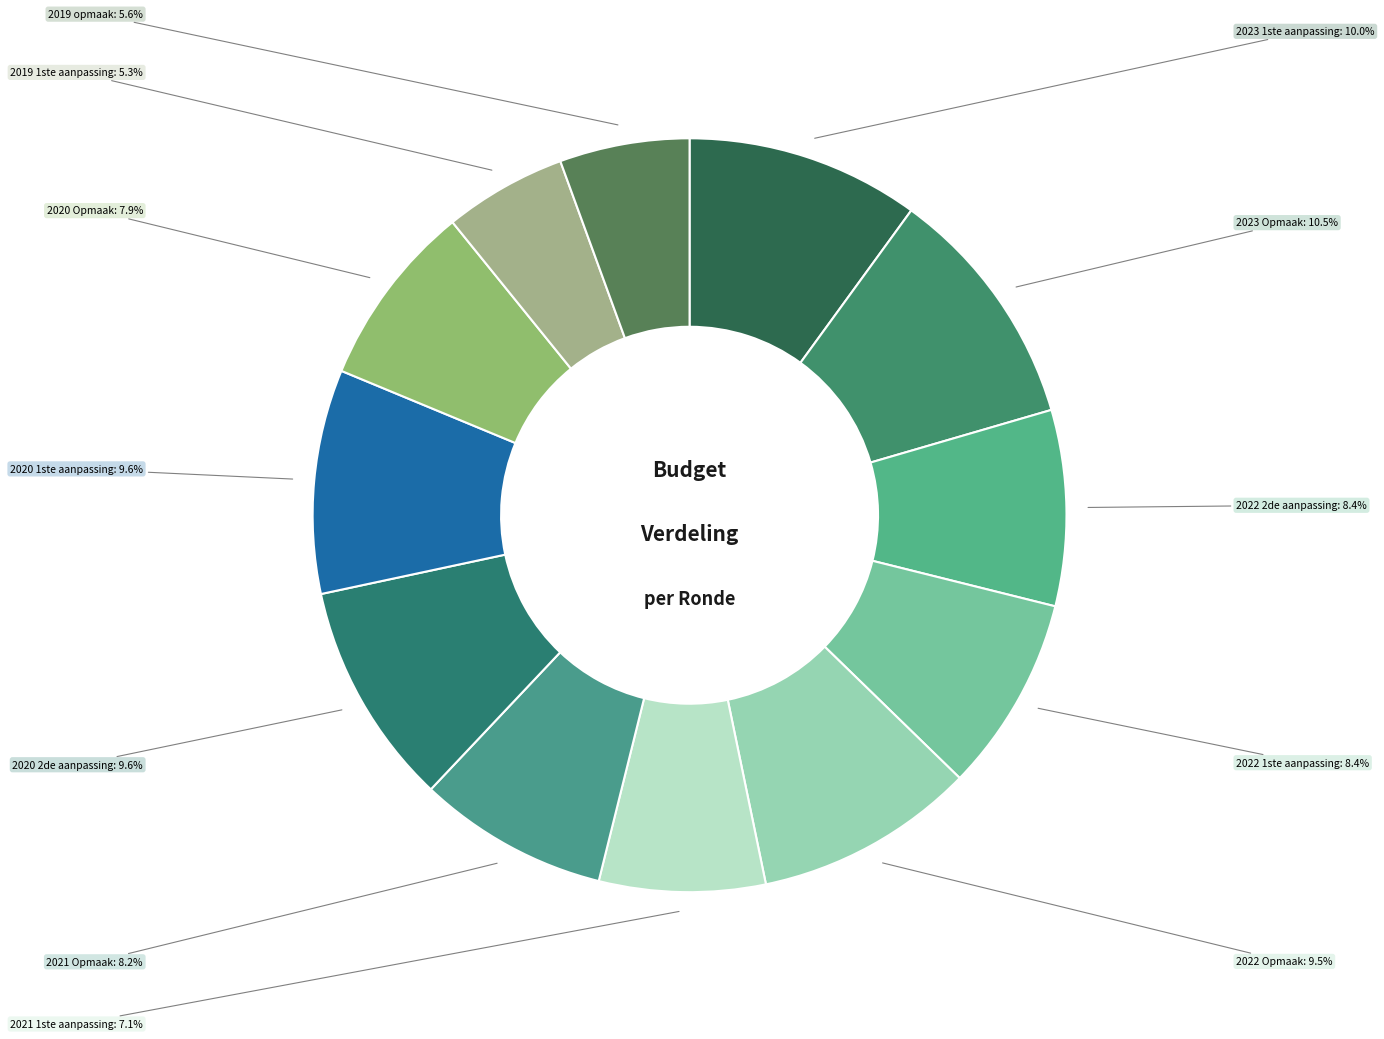

How many segments does this pie chart have?

12